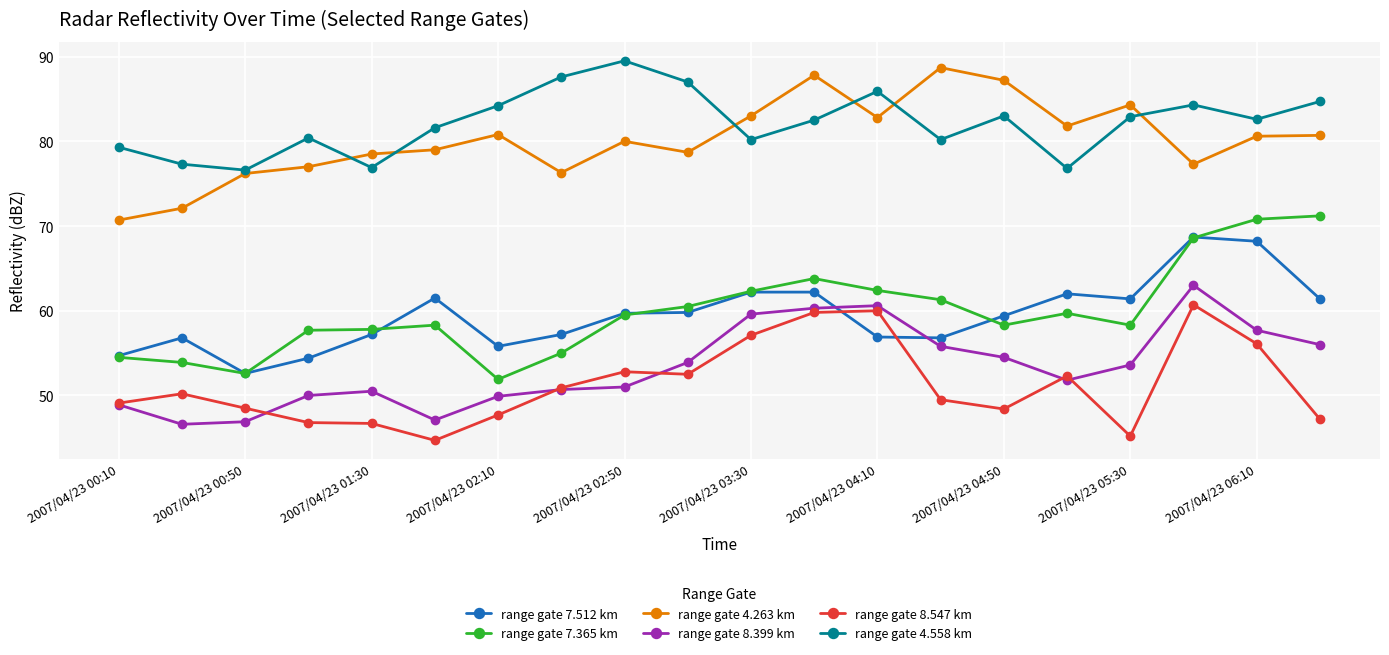

True or false: range gate 4.263 km and range gate 7.512 km intersect in this chart.

False